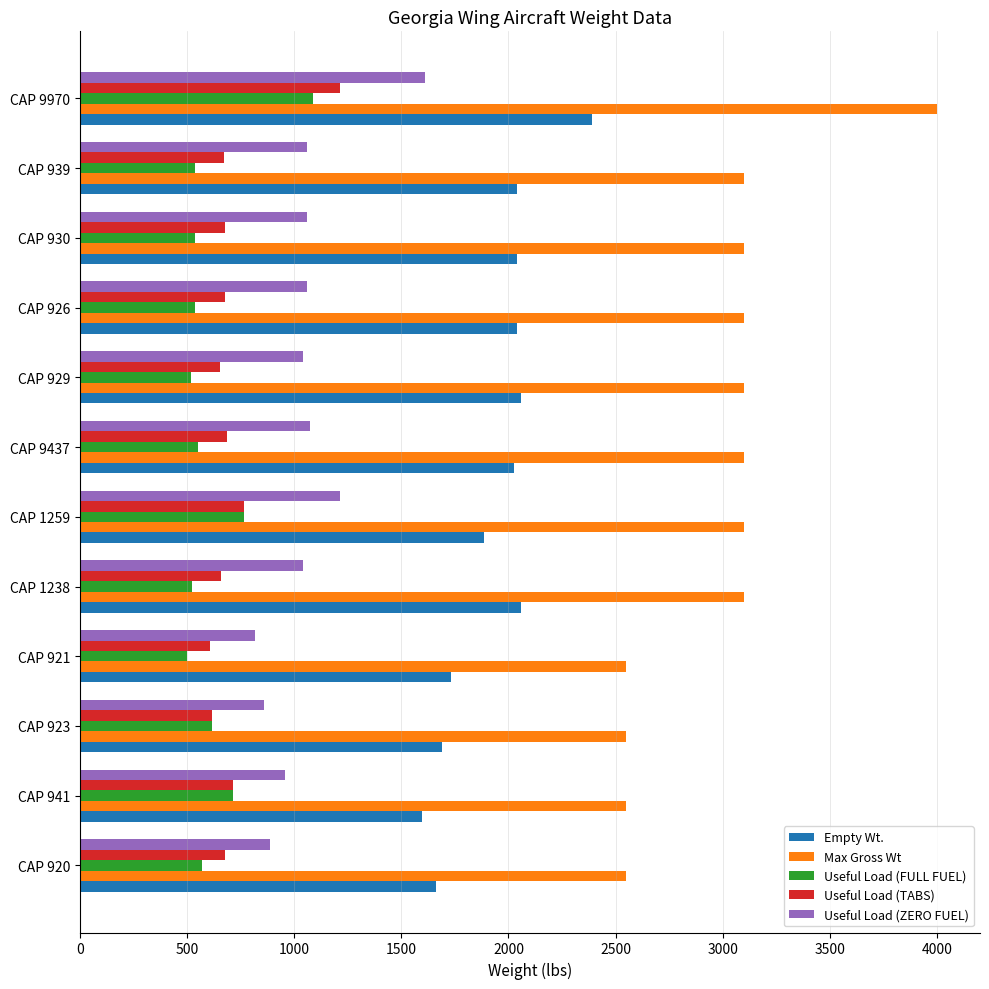

Which series has the widest spread of values?

Max Gross Wt